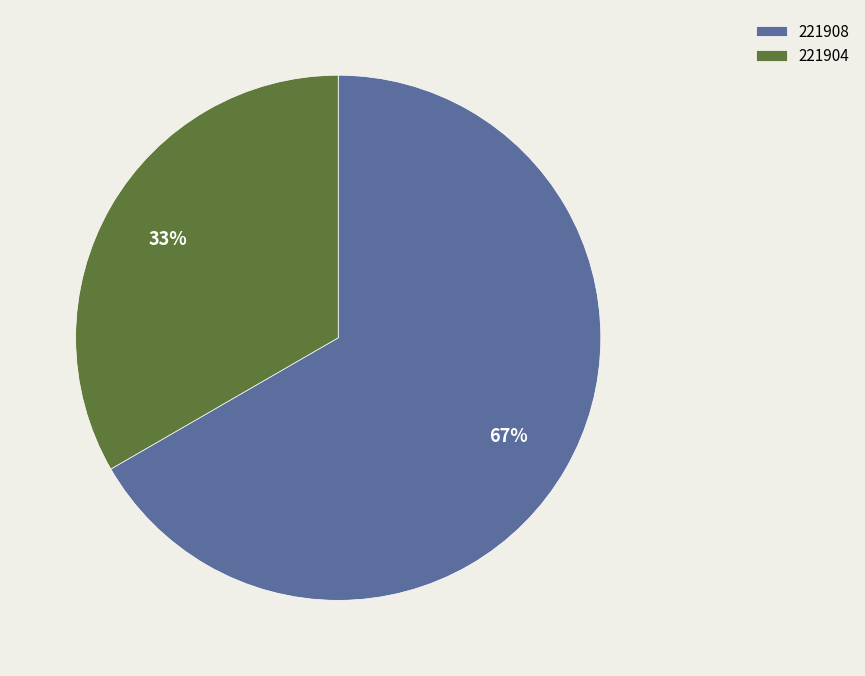

Approximately how many times larger is the value at 221904 compared to 221908?

0.5